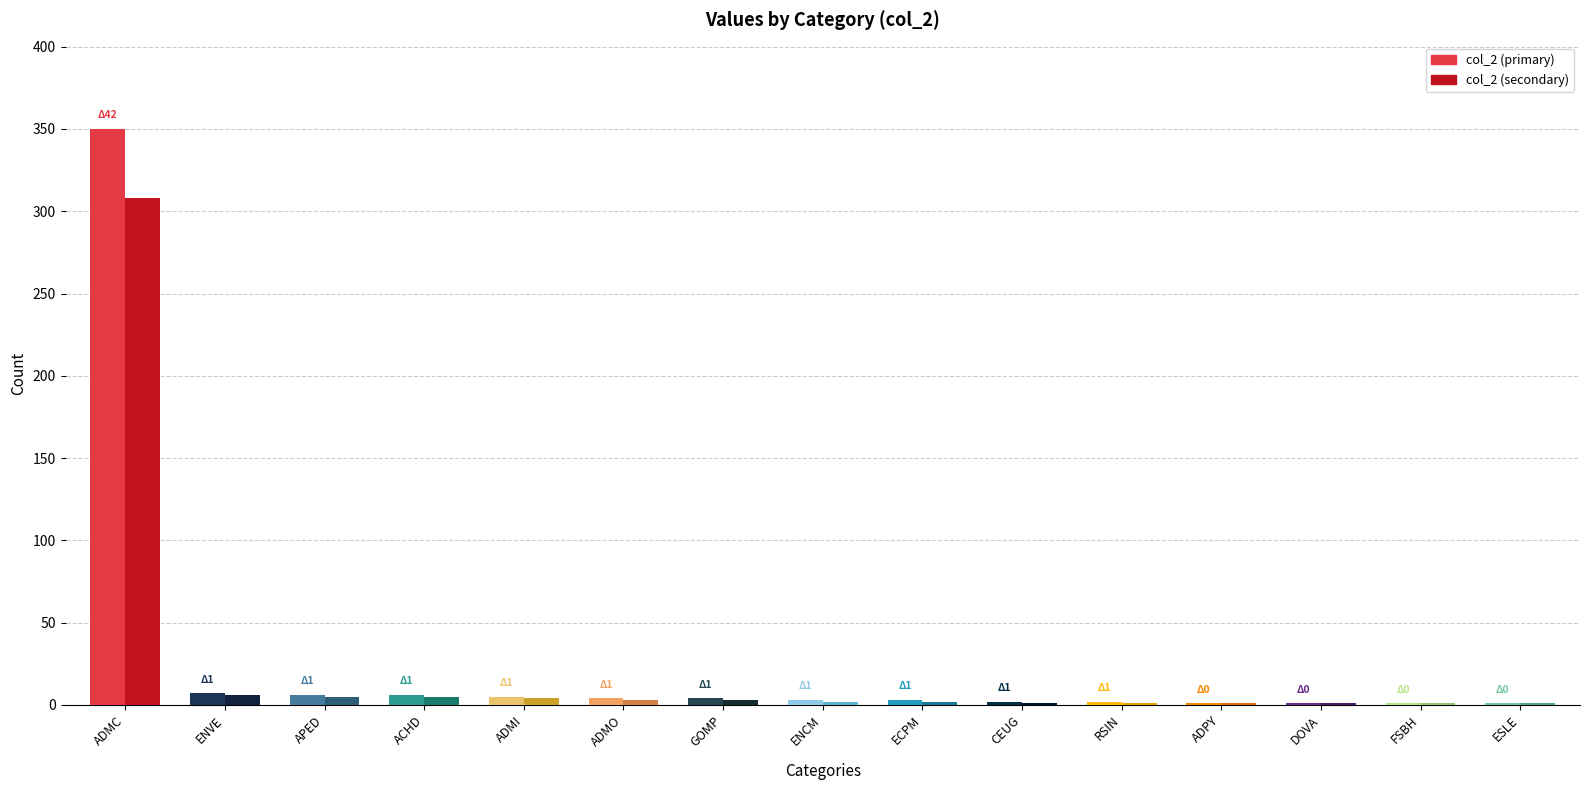

What is the maximum value shown in the chart?

350